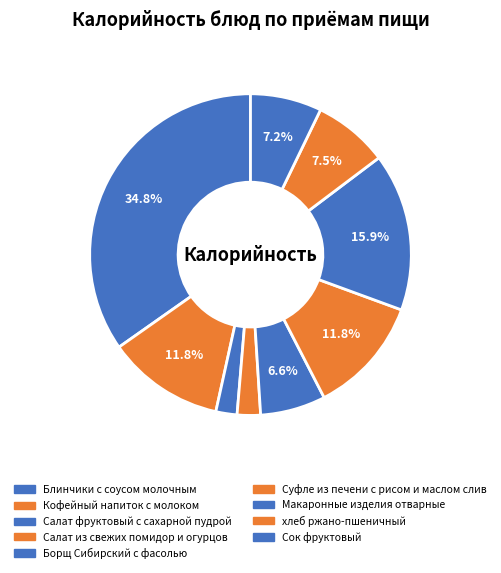

What is the smallest slice in the pie chart?

Салат фруктовый с сахарной пудрой